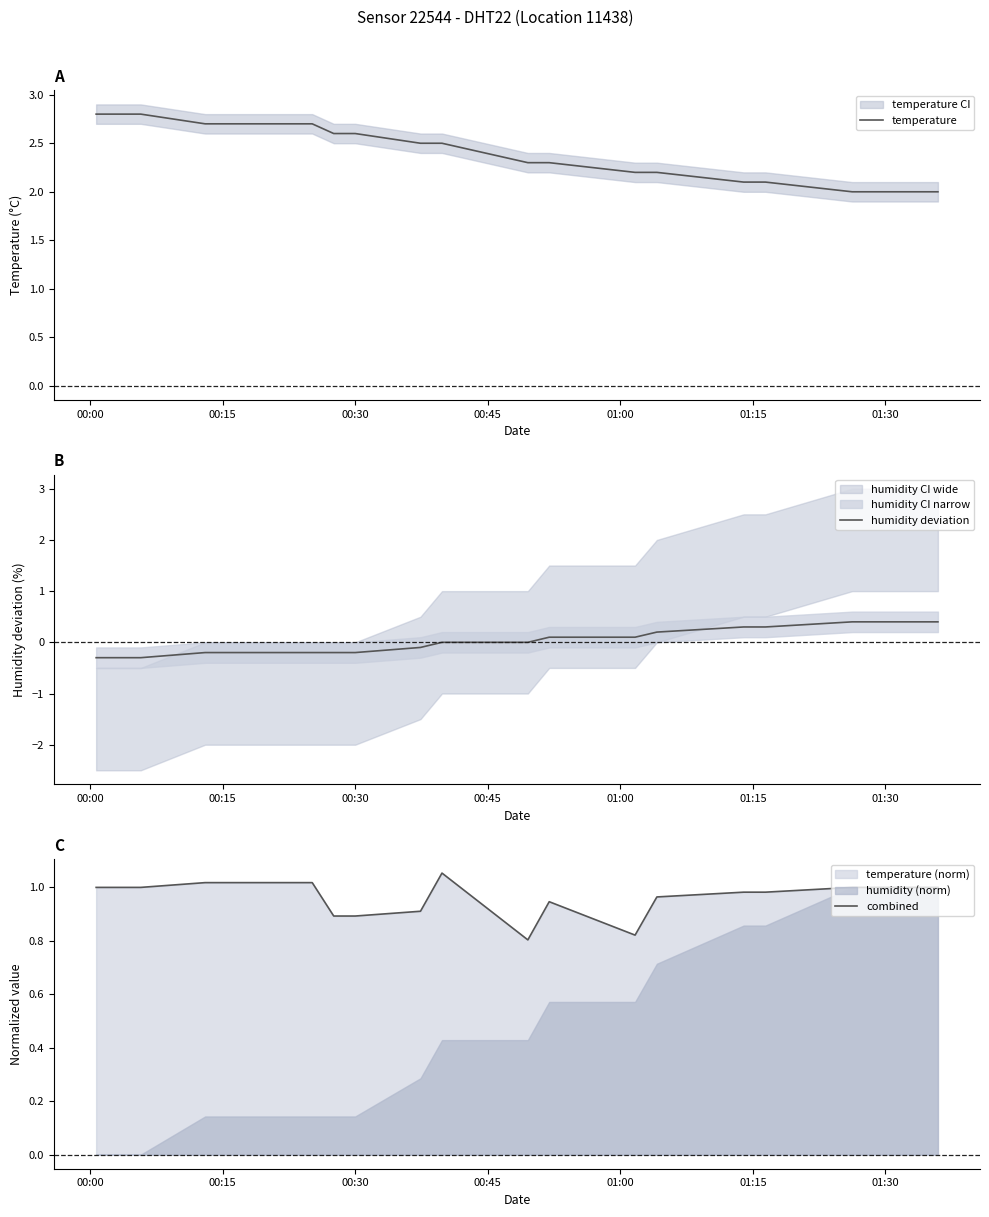

Reading right to left, transcribe all the data shown in this chart.

temperature: 2.0	2.0	2.0	2.1	2.1	2.2	2.2	2.3	2.3	2.5	2.5	2.6	2.6	2.7	2.7	2.7	2.7	2.8	2.8	2.8
humidity deviation: 0.4	0.4	0.4	0.3	0.3	0.2	0.1	0.1	0.0	0.0	-0.1	-0.2	-0.2	-0.2	-0.2	-0.2	-0.2	-0.3	-0.3	-0.3
combined: 1.0	1.0	1.0	1.0	1.0	1.0	0.8	0.9	0.8	1.1	0.9	0.9	0.9	1.0	1.0	1.0	1.0	1.0	1.0	1.0